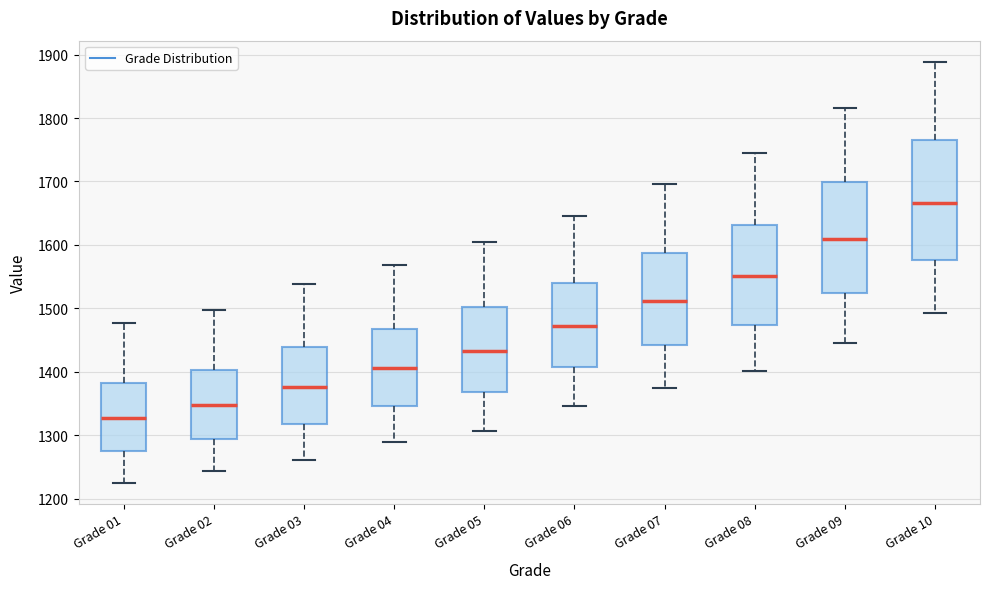

Reading left to right, transcribe this box plot: for each box, give where its median line is, the range the box spans, and where its two whiskers end, as read against the y-axis. The values are not printed on the chart, so give them approximately, as read against the axis.

Grade 01: median 1330, box 1280 to 1380, whiskers 1220 to 1480
Grade 02: median 1350, box 1290 to 1400, whiskers 1240 to 1500
Grade 03: median 1380, box 1320 to 1440, whiskers 1260 to 1540
Grade 04: median 1410, box 1350 to 1470, whiskers 1290 to 1570
Grade 05: median 1430, box 1370 to 1500, whiskers 1310 to 1610
Grade 06: median 1470, box 1410 to 1540, whiskers 1350 to 1650
Grade 07: median 1510, box 1440 to 1590, whiskers 1370 to 1700
Grade 08: median 1550, box 1470 to 1630, whiskers 1400 to 1740
Grade 09: median 1610, box 1520 to 1700, whiskers 1450 to 1820
Grade 10: median 1670, box 1580 to 1760, whiskers 1490 to 1890